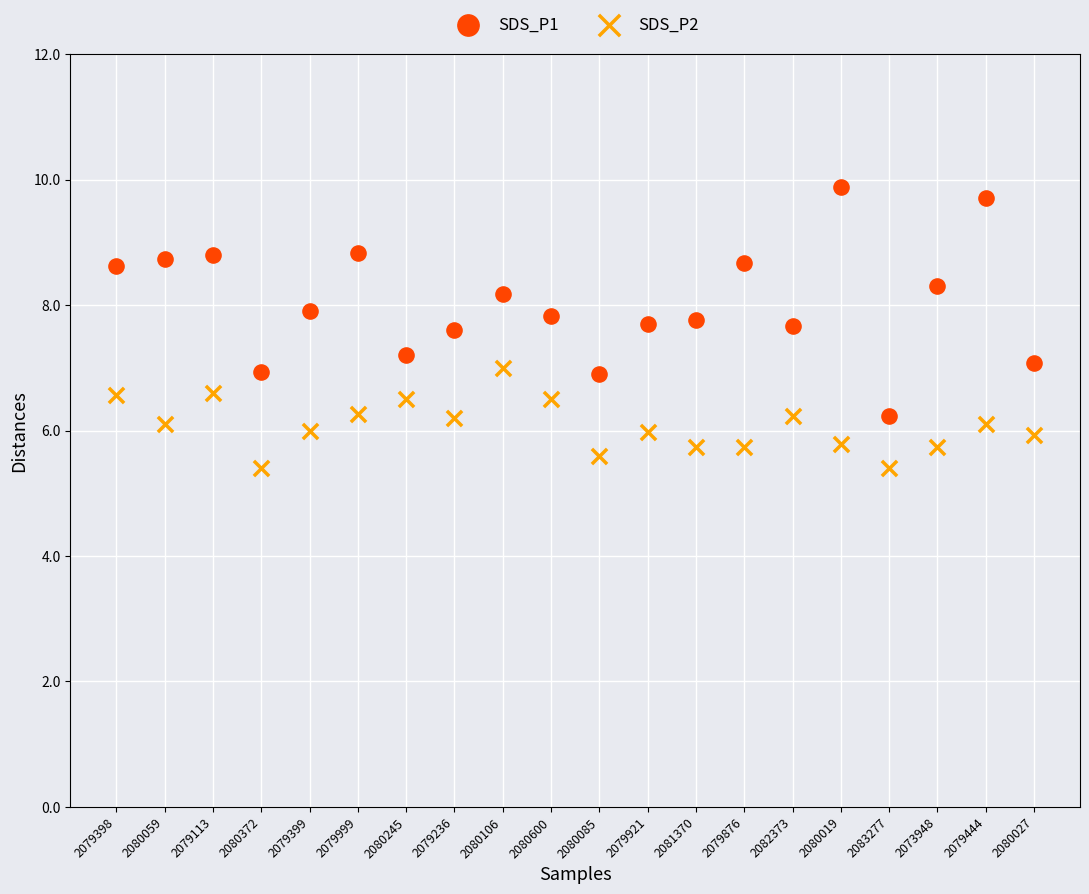

Which series reaches the maximum Y coordinate?

SDS_P1